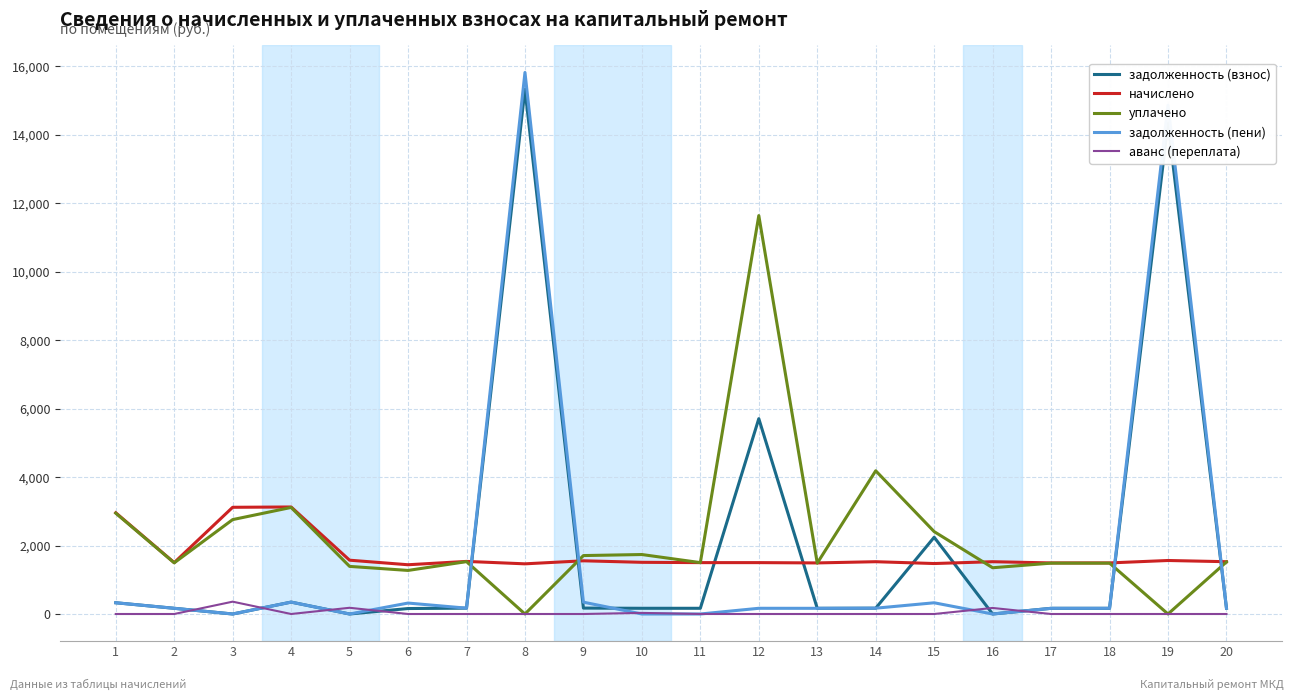

Which series changed the most between 8 and 16?

задолженность (пени)